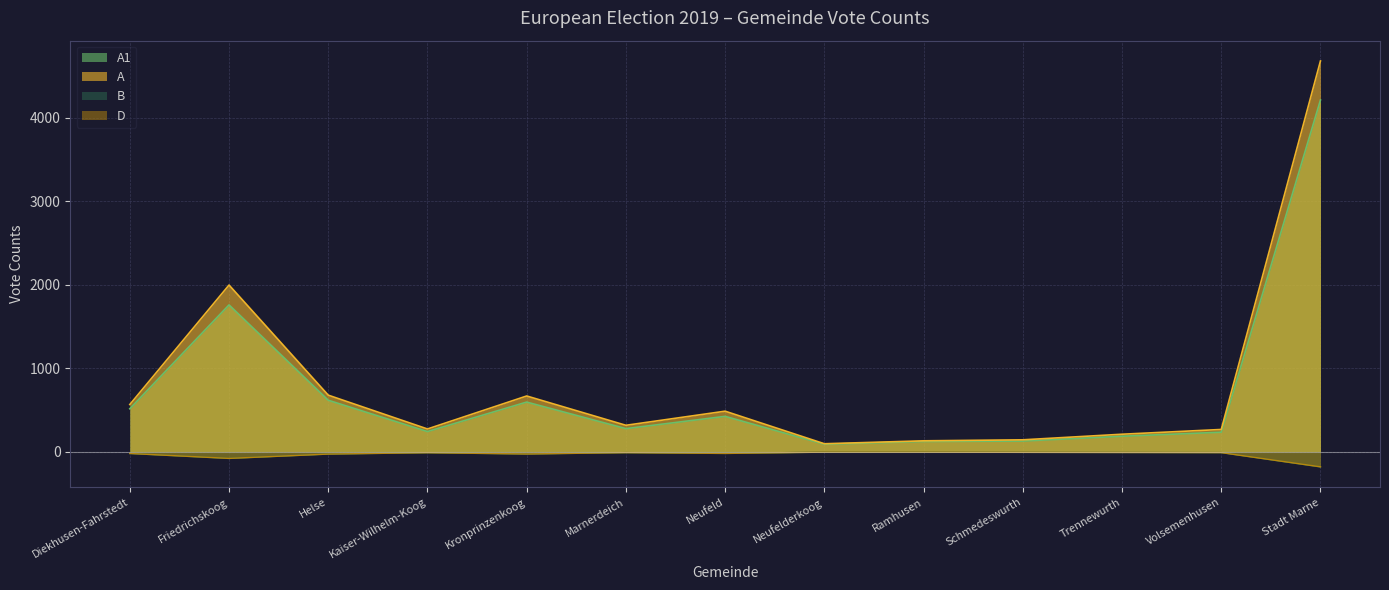

How many interior local valleys does the D series have?

3